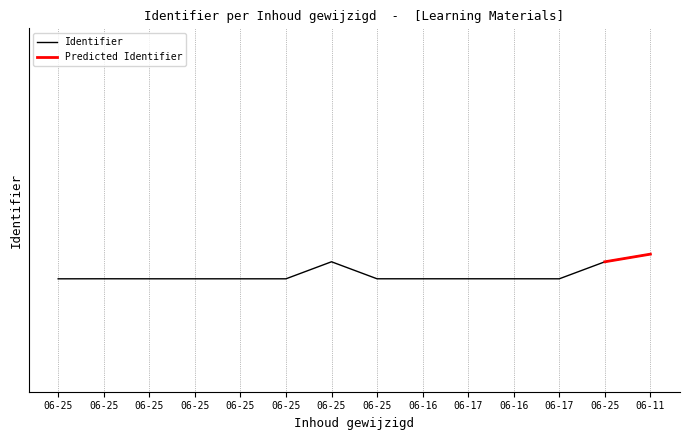

Does the chart have visible grid lines?

Yes